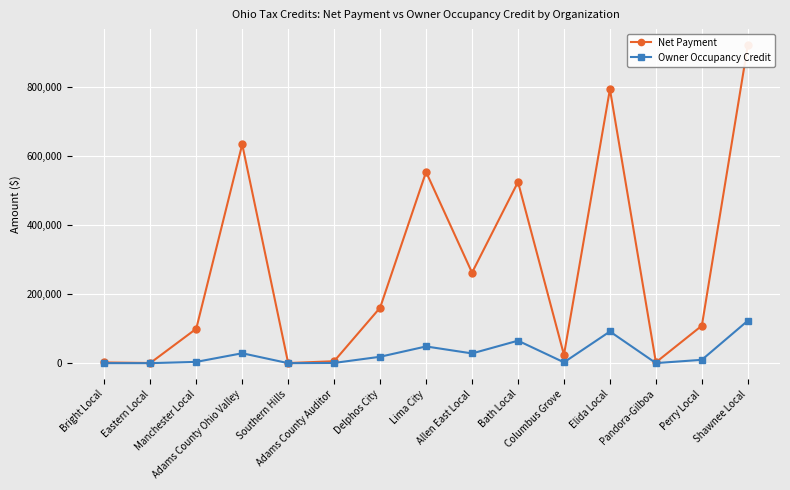

What is the greatest value displayed?

922658.2